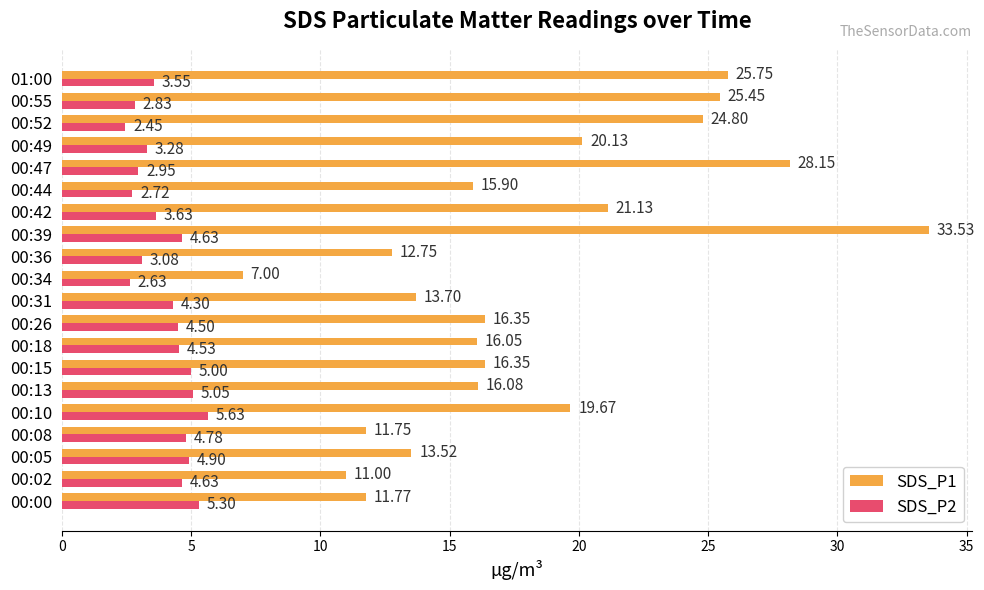

Where is SDS_P2 nearest to the value 4?

00:31